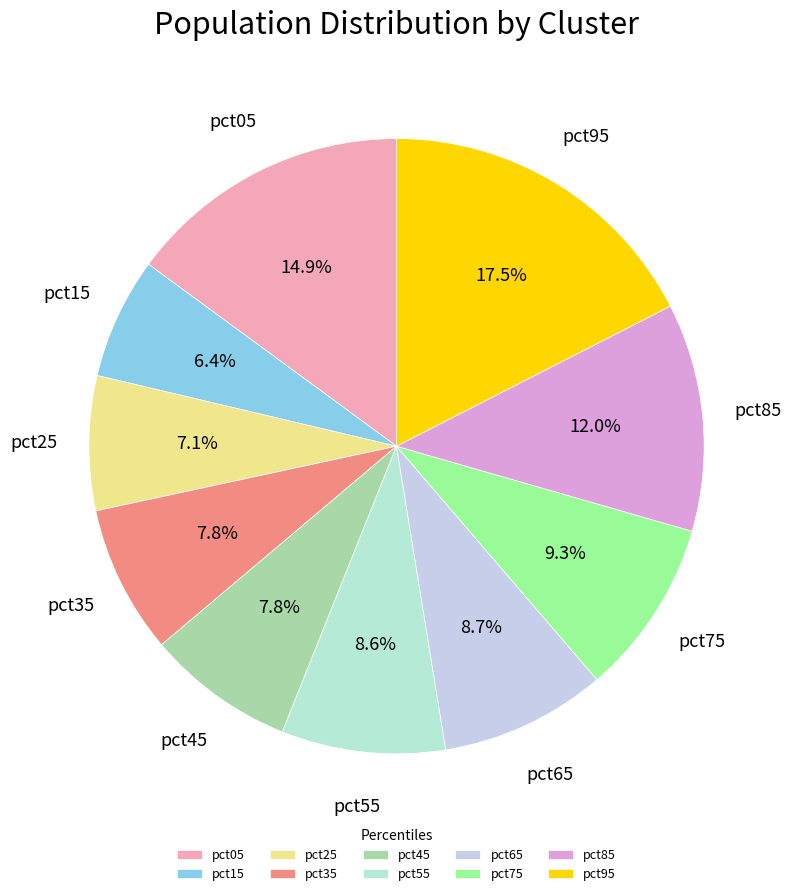

Combined, do pct15 and pct35 account for over 50%?

No